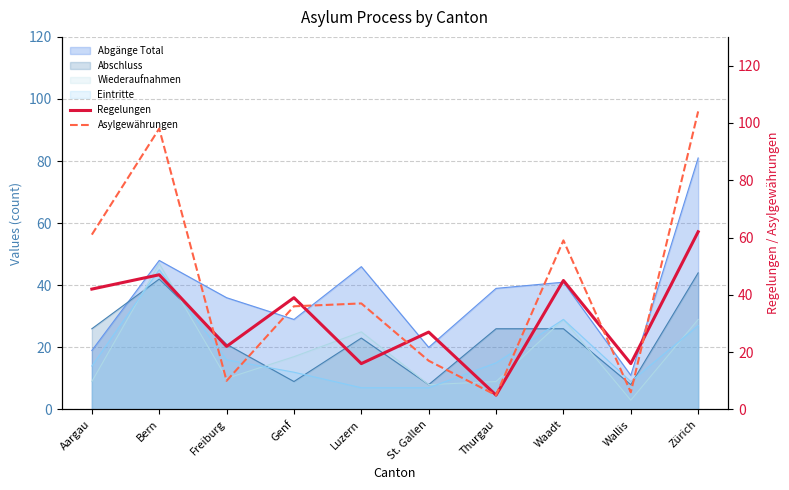

What is the average value of the Regelungen series?

32